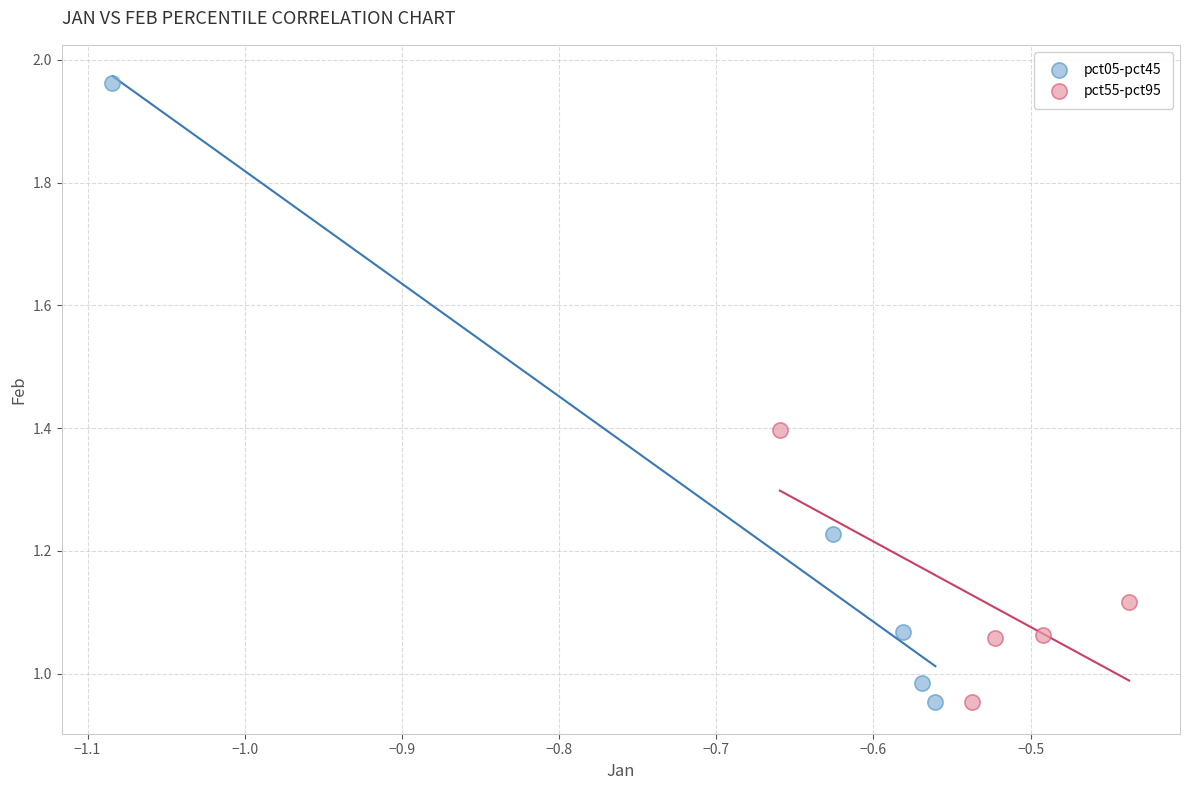

Which series contains the highest Y value?

pct05-pct45